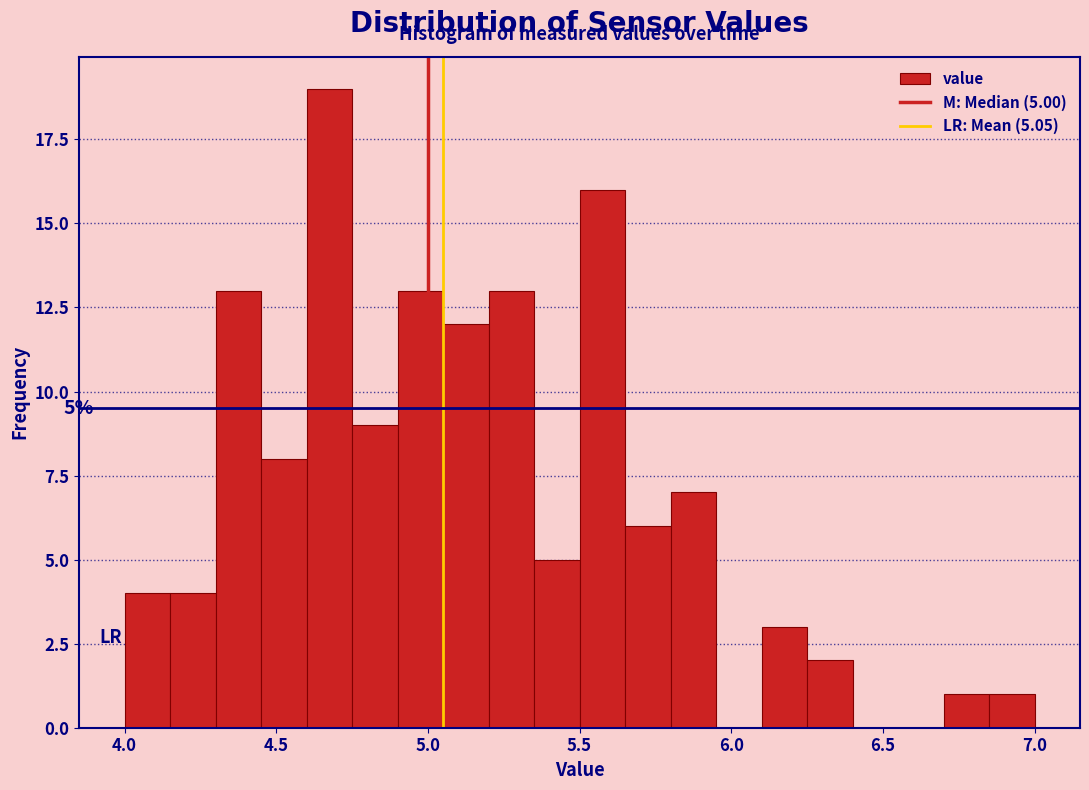

Read against the x-axis, roughly where is the centre of the tallest bar?

4.70